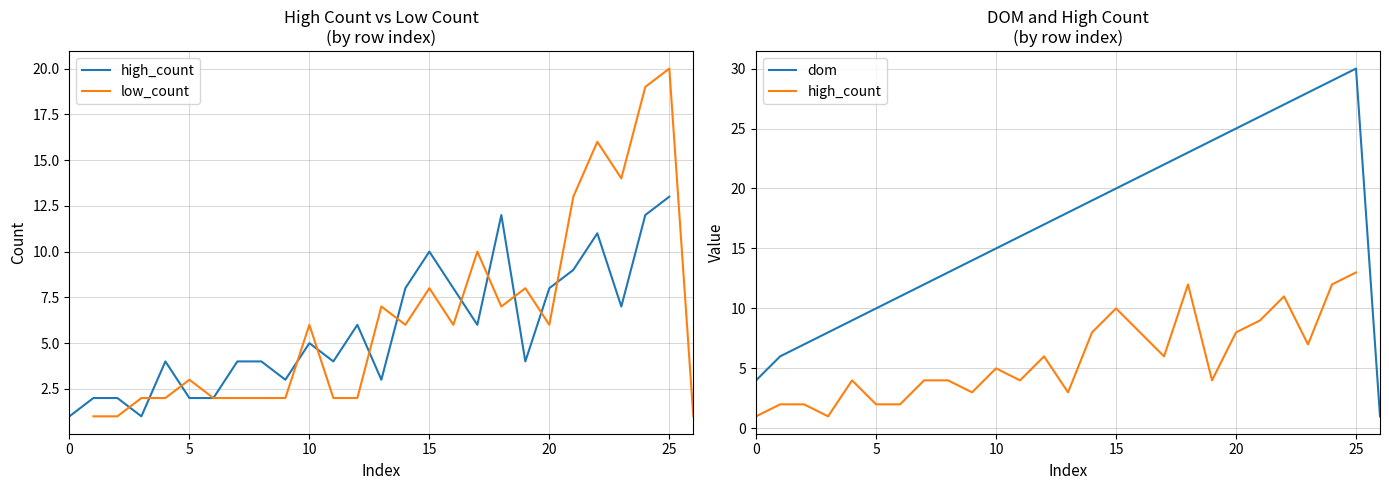

How many interior local valleys does the high_count series have?

7